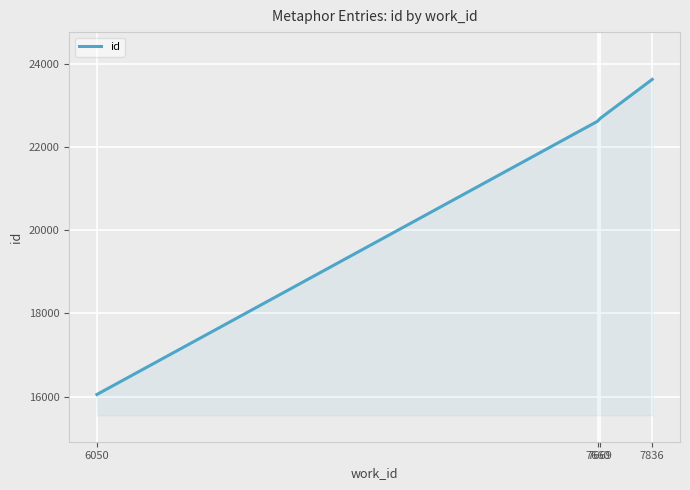

What is the difference between the maximum and second lowest values?

1006